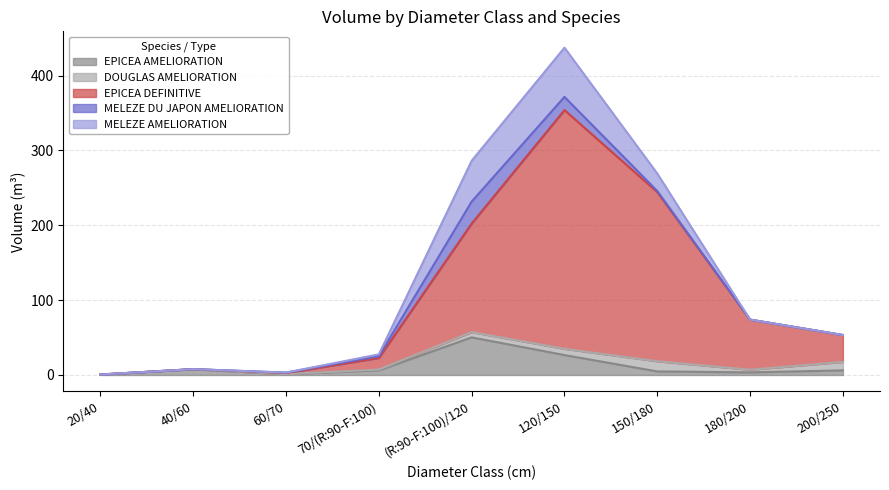

What is the maximum value shown in the chart?

319.0